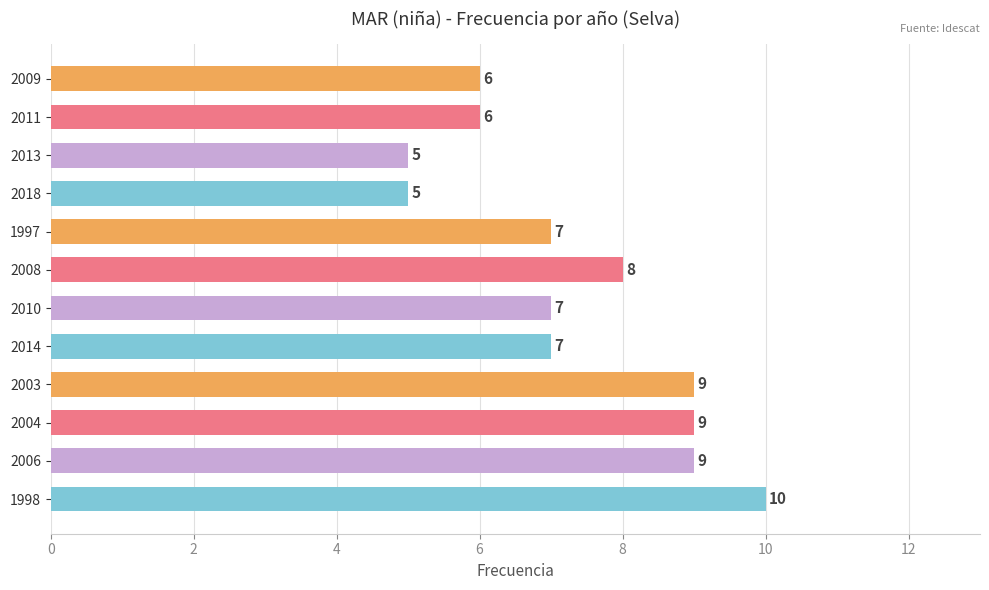

How many values are between 6 and 9?

9